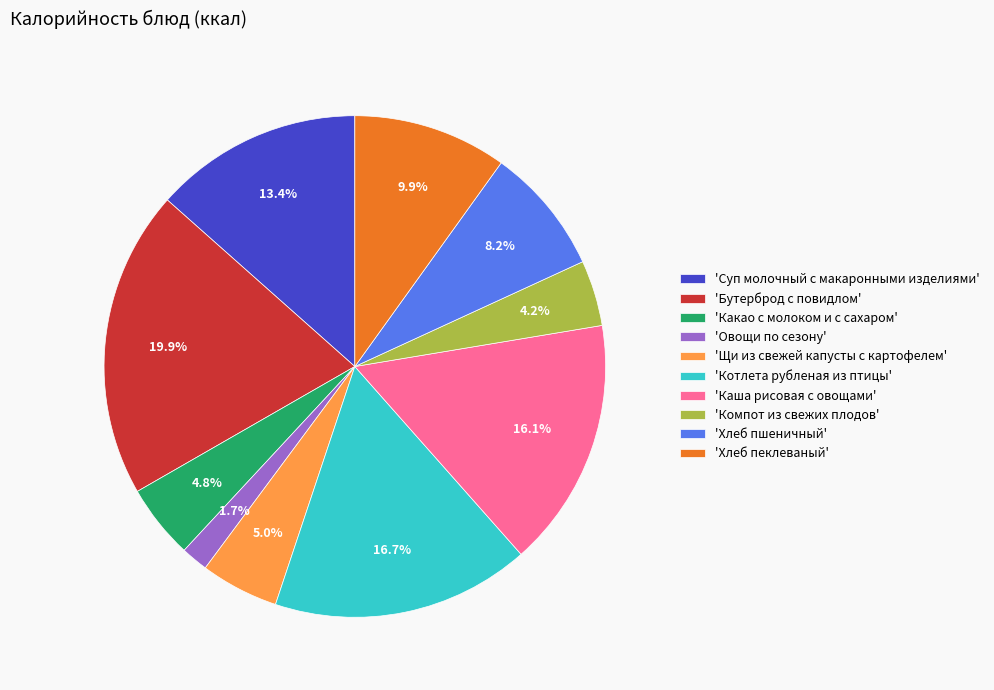

Does any single category account for the majority?

No